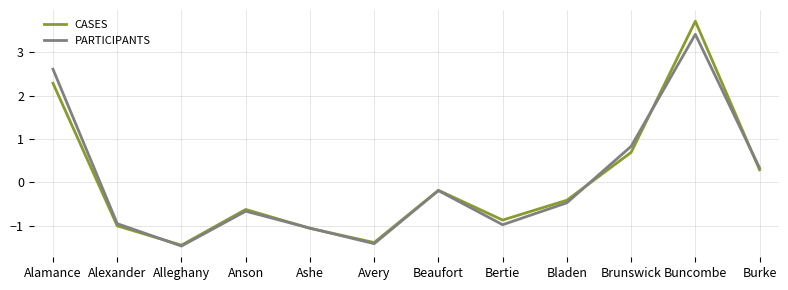

What is the difference between the highest and lowest values at Alexander?

0.1